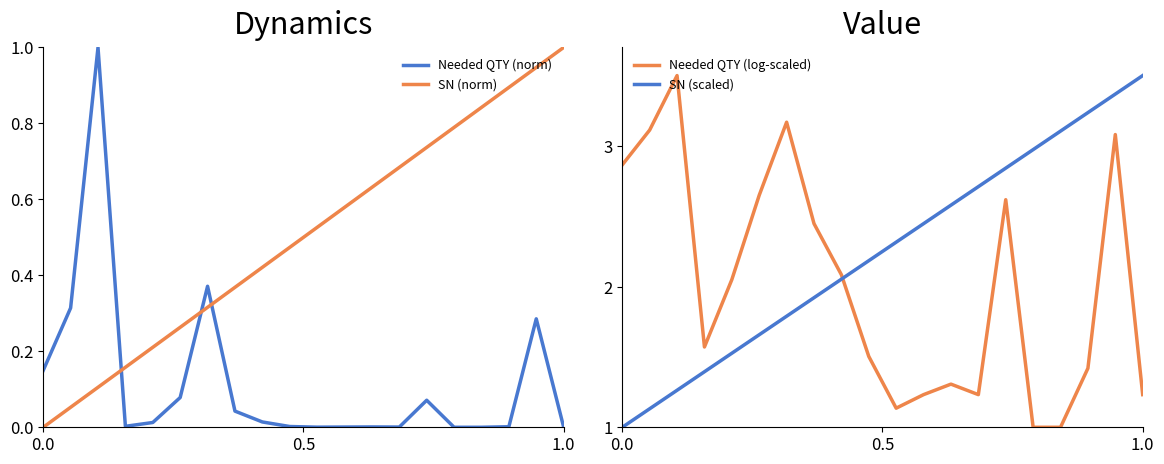

What is the value of the SN (scaled) point at the 14th from the left?

2.7